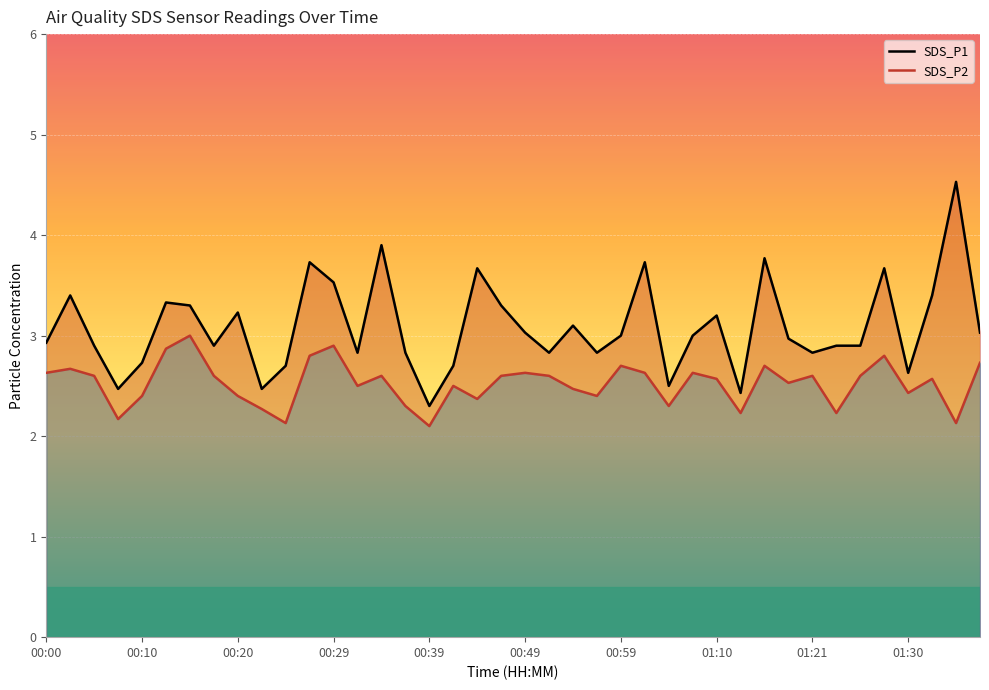

What is the difference between the maximum and minimum values in the SDS_P1 series?

2.2